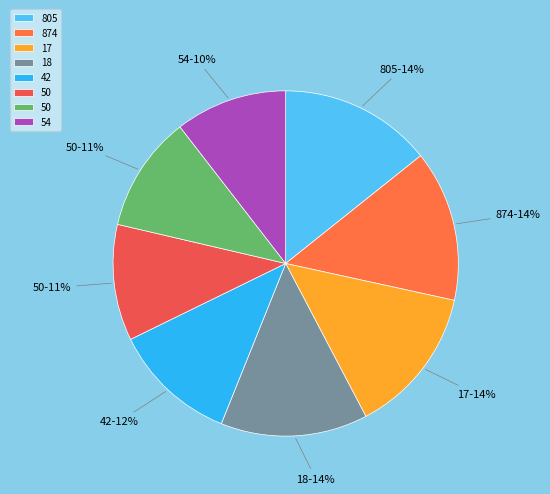

Count the number of slices in the pie.

8